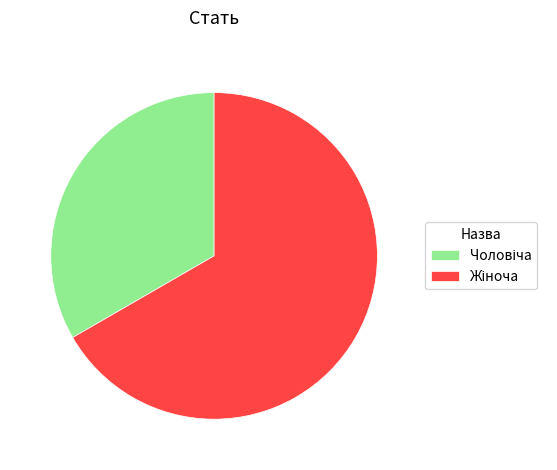

Does any single category account for the majority?

Yes